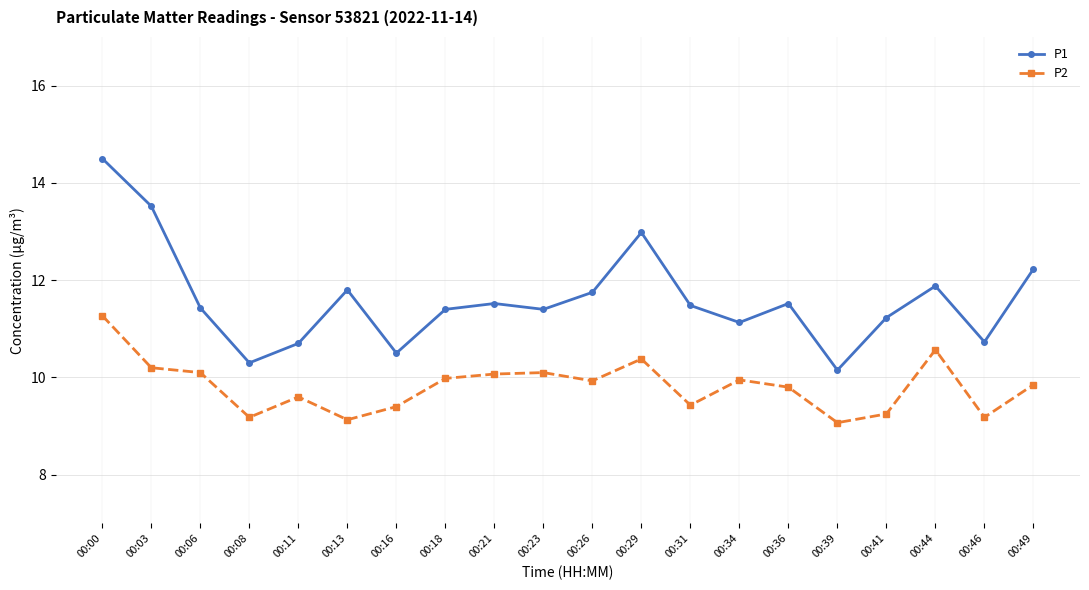

Rank the series at 00:13 from highest to lowest value.

P1, P2